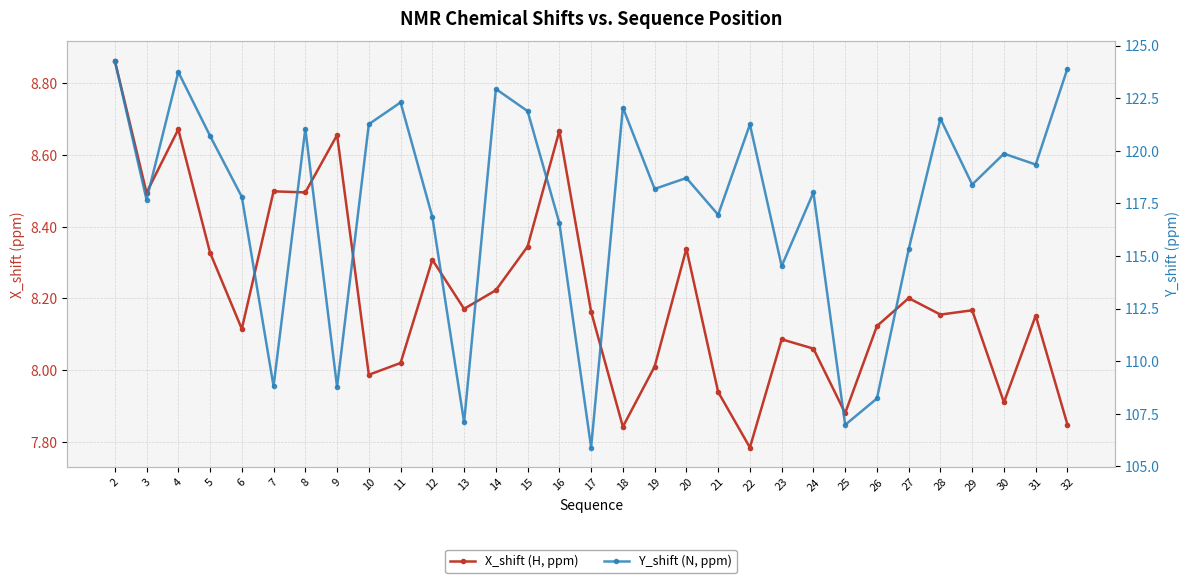

What is the spread (max minus min) of values at 8?

112.5